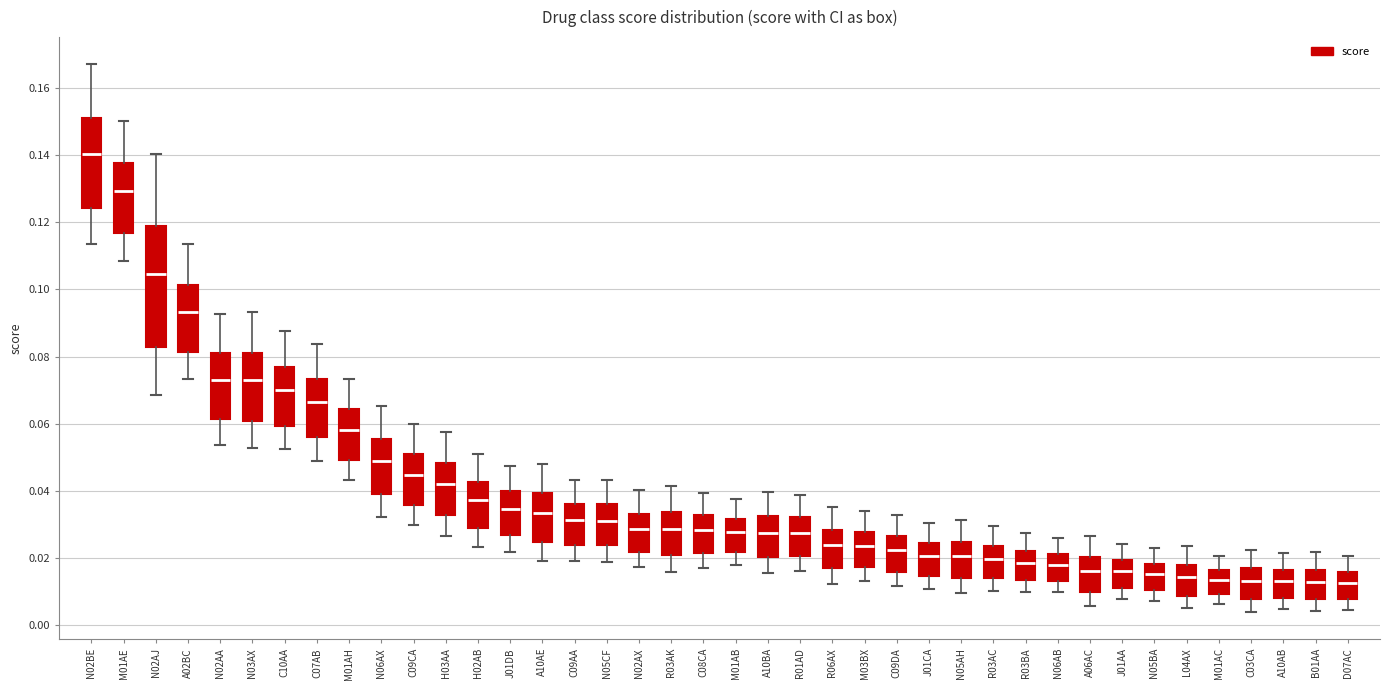

Reading left to right, transcribe this box plot: for each box, give where its median line is, the range the box spans, and where its two whiskers end, as read against the y-axis. The values are not printed on the chart, so give them approximately, as read against the axis.

N02BE: median 0.140, box 0.124 to 0.150, whiskers 0.114 to 0.166
M01AE: median 0.130, box 0.116 to 0.138, whiskers 0.108 to 0.150
N02AJ: median 0.104, box 0.082 to 0.118, whiskers 0.068 to 0.140
A02BC: median 0.094, box 0.082 to 0.102, whiskers 0.074 to 0.114
N02AA: median 0.074, box 0.062 to 0.080, whiskers 0.054 to 0.092
N03AX: median 0.072, box 0.060 to 0.082, whiskers 0.052 to 0.094
C10AA: median 0.070, box 0.060 to 0.076, whiskers 0.052 to 0.088
C07AB: median 0.066, box 0.056 to 0.074, whiskers 0.048 to 0.084
M01AH: median 0.058, box 0.050 to 0.064, whiskers 0.044 to 0.074
N06AX: median 0.048, box 0.038 to 0.056, whiskers 0.032 to 0.066
C09CA: median 0.044, box 0.036 to 0.050, whiskers 0.030 to 0.060
H03AA: median 0.042, box 0.032 to 0.048, whiskers 0.026 to 0.058
H02AB: median 0.038, box 0.028 to 0.042, whiskers 0.024 to 0.052
J01DB: median 0.034, box 0.026 to 0.040, whiskers 0.022 to 0.048
A10AE: median 0.034, box 0.024 to 0.040, whiskers 0.020 to 0.048
C09AA: median 0.032, box 0.024 to 0.036, whiskers 0.020 to 0.044
N05CF: median 0.032, box 0.024 to 0.036, whiskers 0.018 to 0.044
N02AX: median 0.028, box 0.022 to 0.034, whiskers 0.018 to 0.040
R03AK: median 0.028, box 0.020 to 0.034, whiskers 0.016 to 0.042
C08CA: median 0.028, box 0.022 to 0.032, whiskers 0.018 to 0.040
M01AB: median 0.028, box 0.022 to 0.032, whiskers 0.018 to 0.038
A10BA: median 0.028, box 0.020 to 0.032, whiskers 0.016 to 0.040
R01AD: median 0.028, box 0.020 to 0.032, whiskers 0.016 to 0.038
R06AX: median 0.024, box 0.016 to 0.028, whiskers 0.012 to 0.036
M03BX: median 0.024, box 0.018 to 0.028, whiskers 0.014 to 0.034
C09DA: median 0.022, box 0.016 to 0.026, whiskers 0.012 to 0.032
J01CA: median 0.020, box 0.014 to 0.024, whiskers 0.010 to 0.030
N05AH: median 0.020, box 0.014 to 0.024, whiskers 0.010 to 0.032
R03AC: median 0.020, box 0.014 to 0.024, whiskers 0.010 to 0.030
R03BA: median 0.018, box 0.014 to 0.022, whiskers 0.010 to 0.028
N06AB: median 0.018, box 0.014 to 0.022, whiskers 0.010 to 0.026
A06AC: median 0.016, box 0.010 to 0.020, whiskers 0.006 to 0.026
J01AA: median 0.016, box 0.012 to 0.020, whiskers 0.008 to 0.024
N05BA: median 0.016, box 0.010 to 0.018, whiskers 0.008 to 0.024
L04AX: median 0.014, box 0.008 to 0.018, whiskers 0.006 to 0.024
M01AC: median 0.014, box 0.010 to 0.016, whiskers 0.006 to 0.020
C03CA: median 0.014, box 0.008 to 0.016, whiskers 0.004 to 0.022
A10AB: median 0.014, box 0.008 to 0.016, whiskers 0.004 to 0.022
B01AA: median 0.012, box 0.008 to 0.016, whiskers 0.004 to 0.022
D07AC: median 0.012, box 0.008 to 0.016, whiskers 0.004 to 0.020